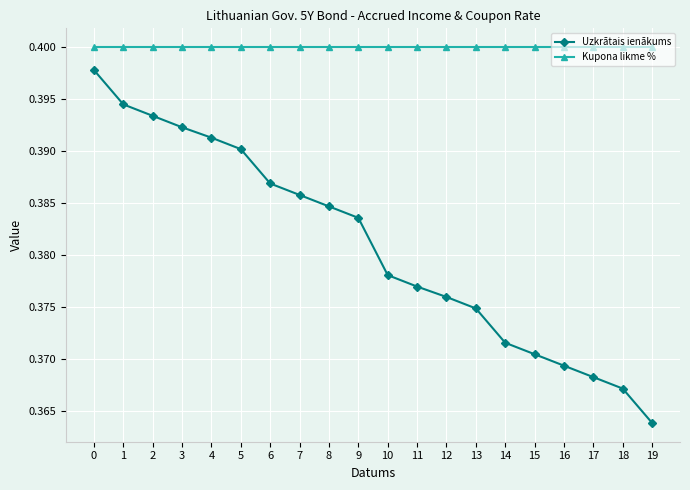

The value of Kupona likme % at 0 is 0.6. True or false?

False